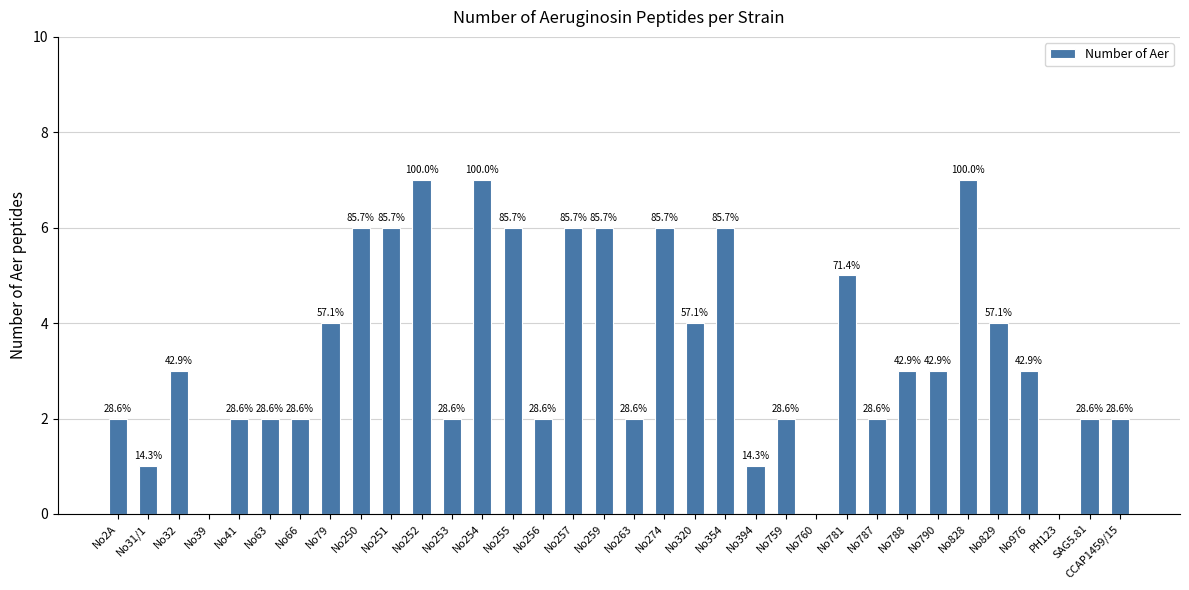

The value at No394 is 1. True or false?

True